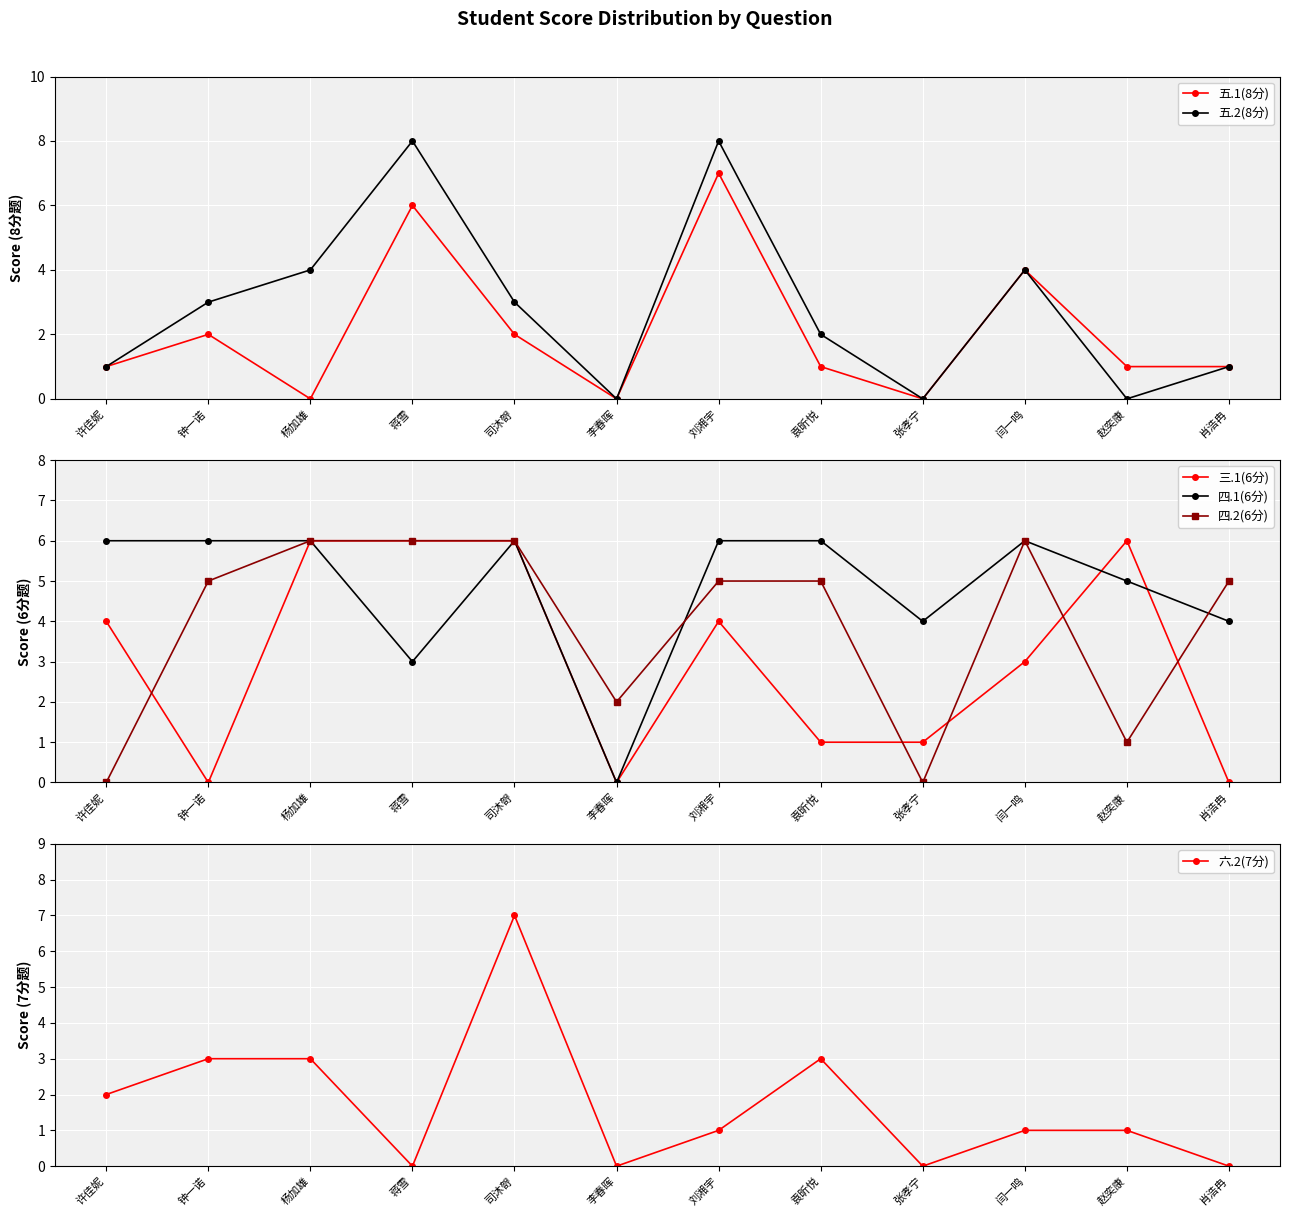

Between 刘湘宇 and 袁昕悦, which series saw the biggest shift?

五.1(8分)